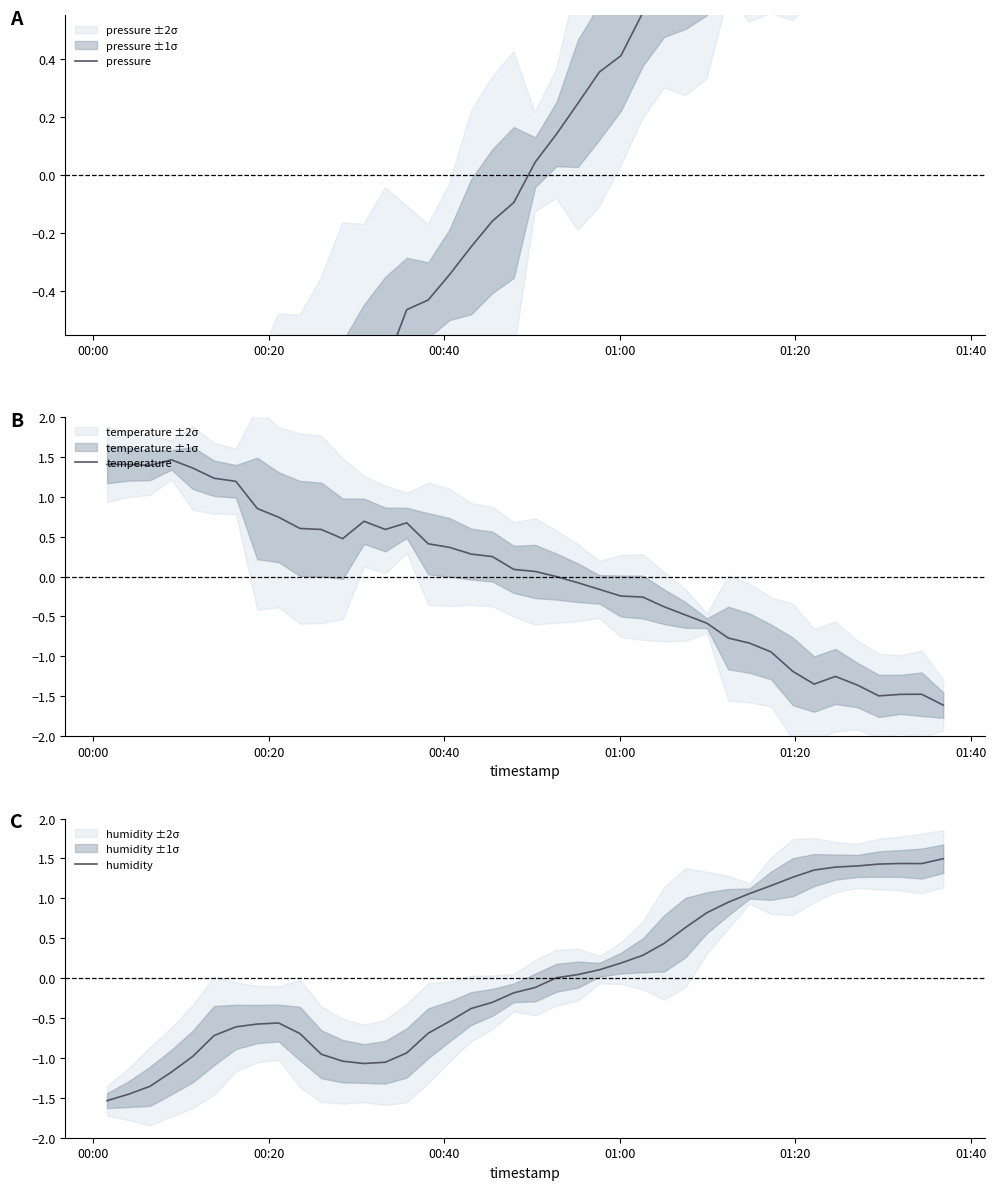

What is the minimum value for temperature?

-1.6